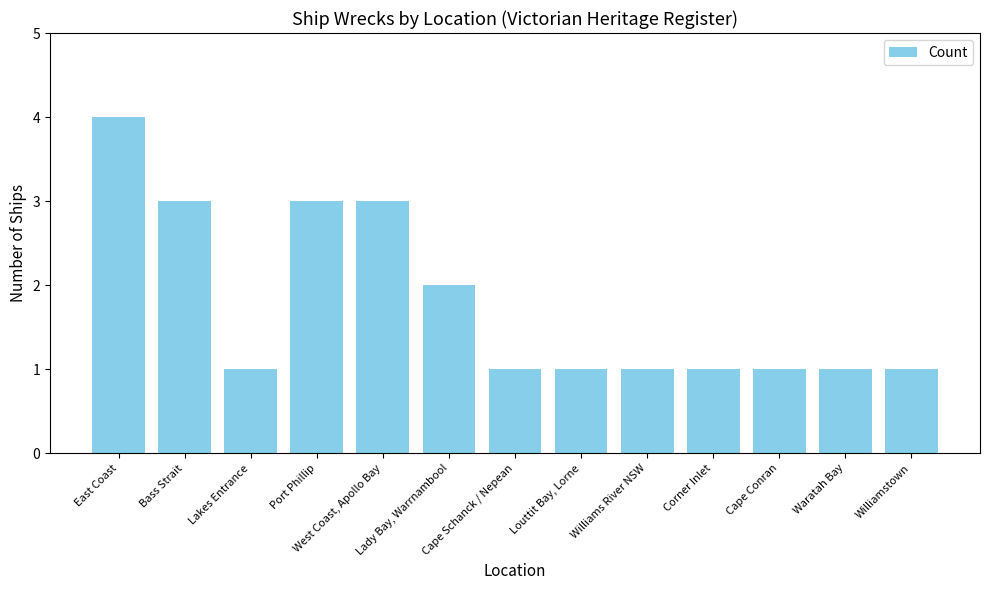

Where is the data nearest to the value 2?

Lady Bay, Warrnambool